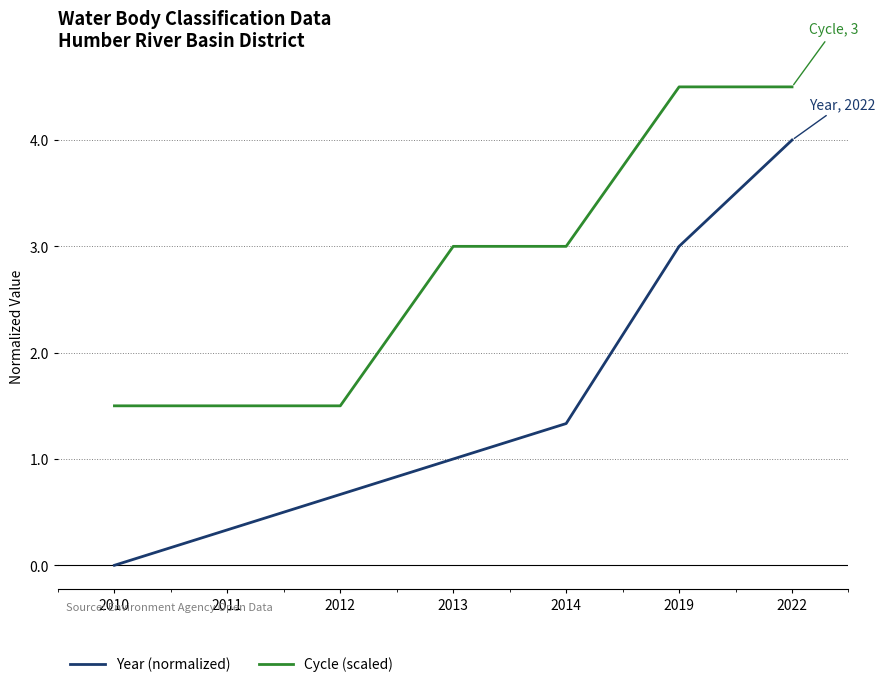

Reading left to right, list all the values displayed in this chart.

Year (normalized): 0.0	0.3	0.7	1.0	1.3	3.0	4.0
Cycle (scaled): 1.5	1.5	1.5	3.0	3.0	4.5	4.5